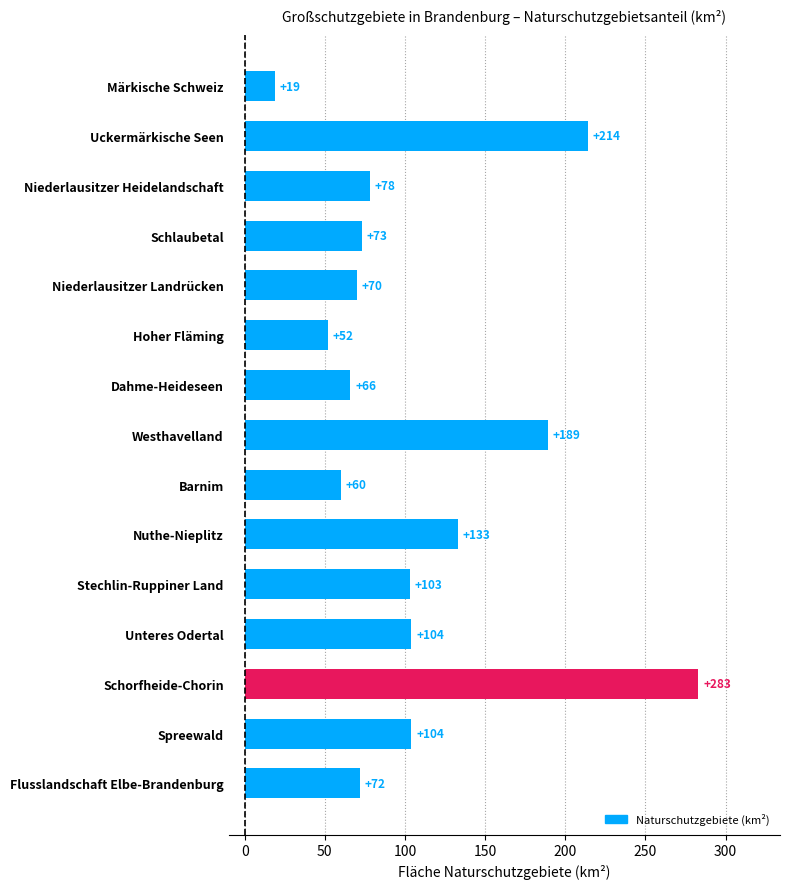

Between Barnim and Niederlausitzer Landrücken, which is larger?

Niederlausitzer Landrücken